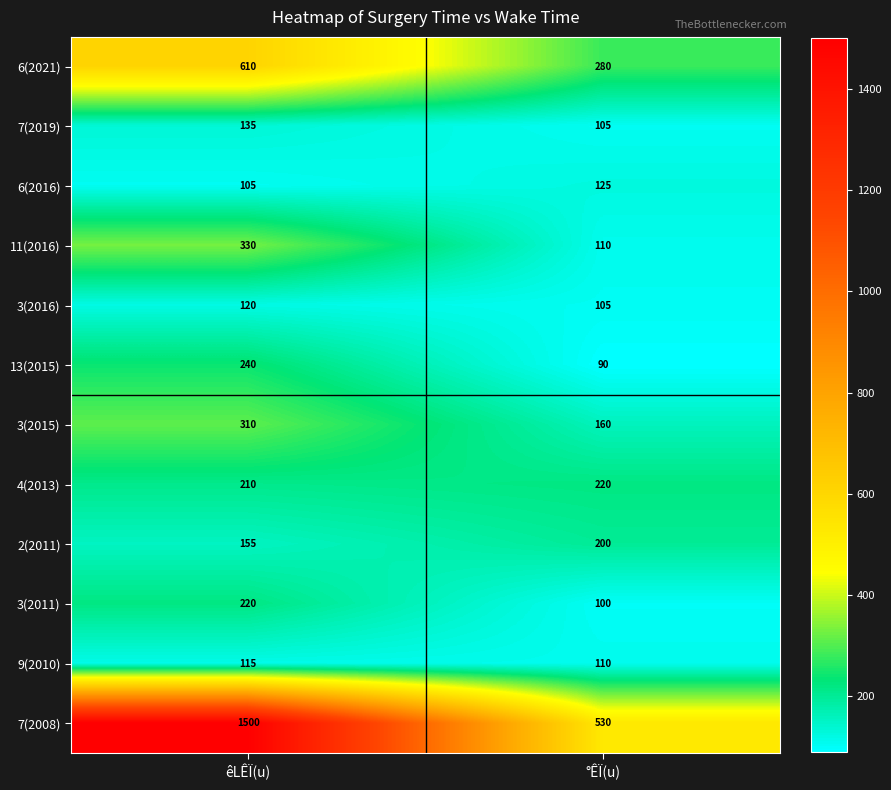

The 4(2013) series shows 220 at °ÊÏ(u). True or false?

True